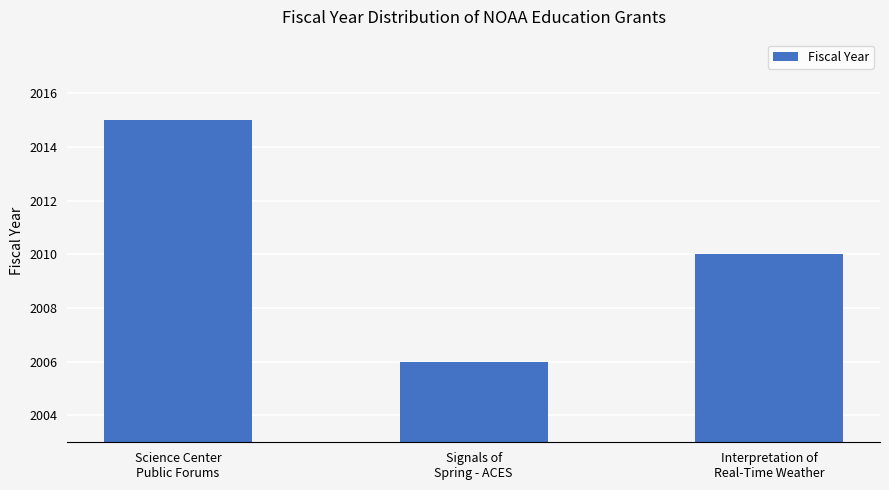

Count the number of categories in the chart.

3